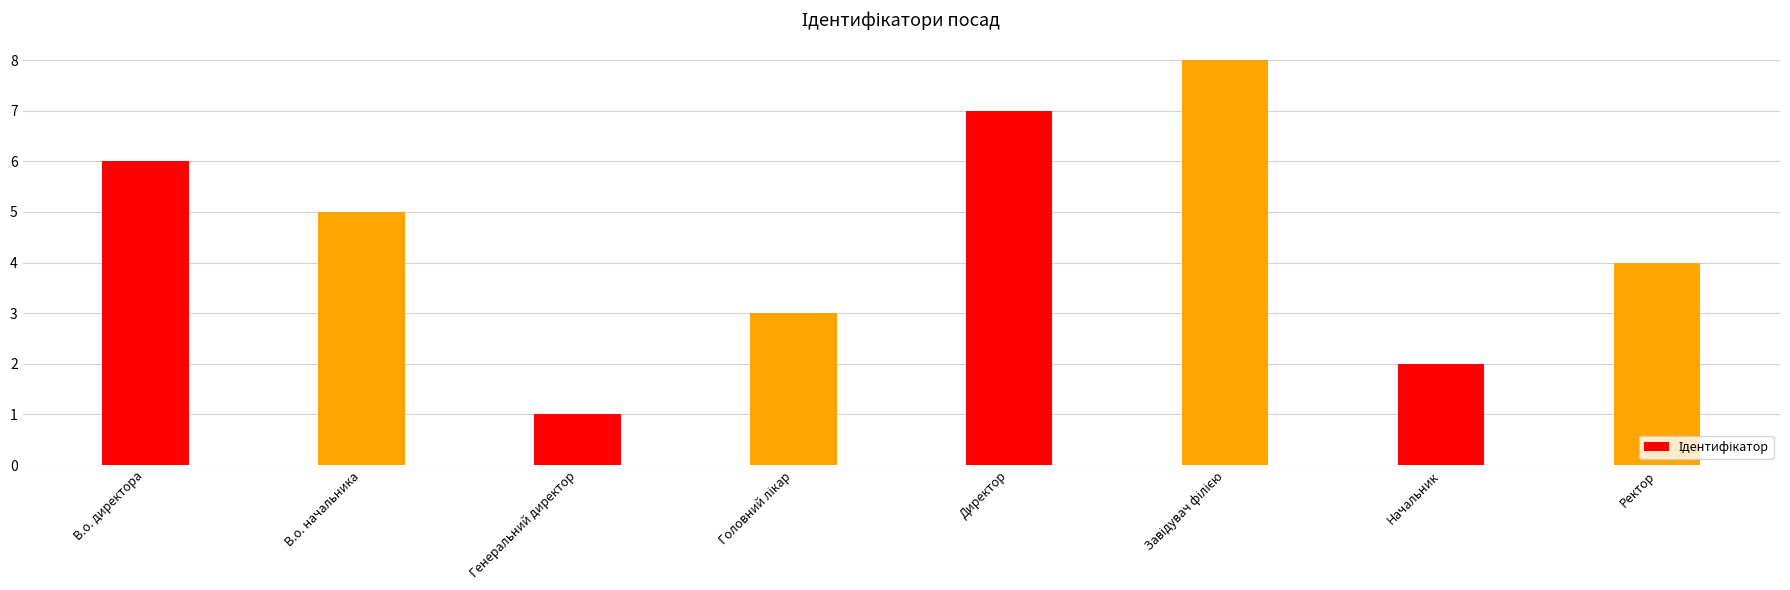

What is the value of the 2nd bar from the left?

5